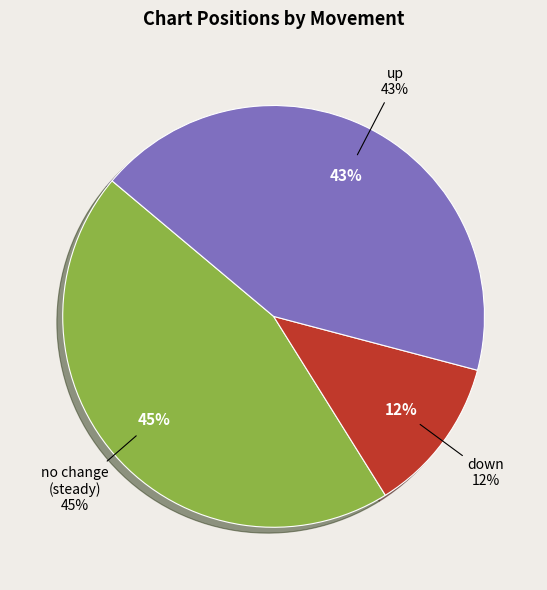

Is it true that up is 54% of the pie?

False